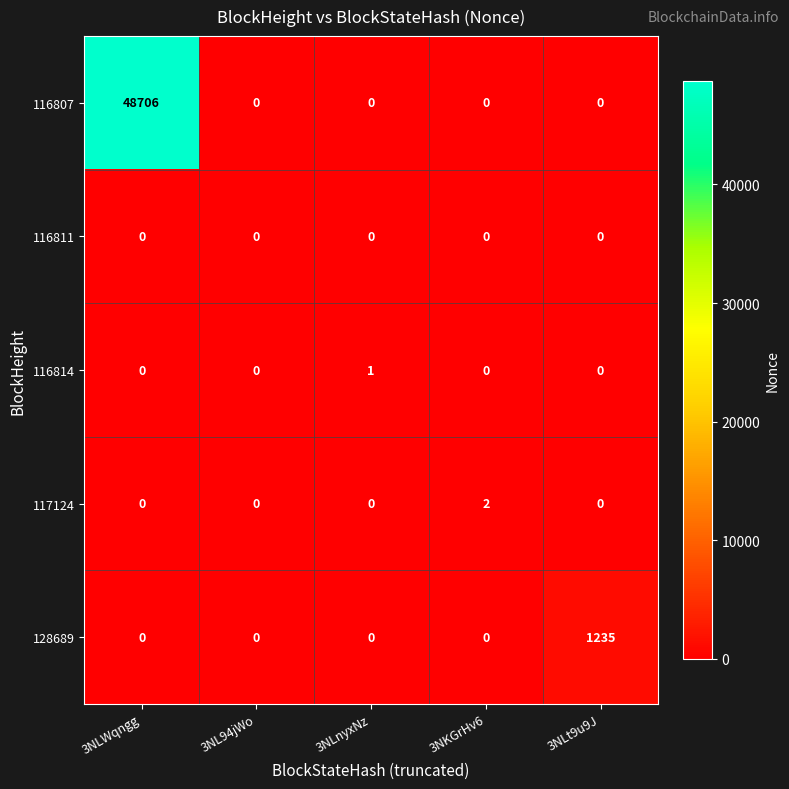

The value of 128689 at 3NL94jWo is 0. True or false?

True